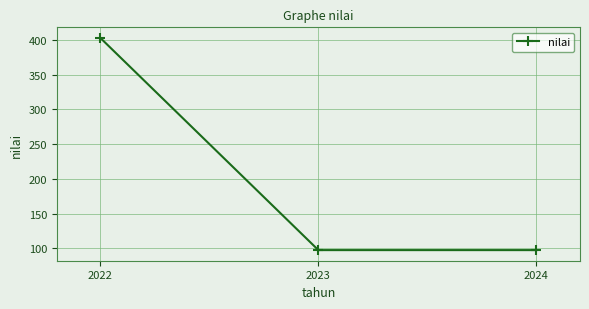

Which label corresponds to the largest value in the chart?

2022